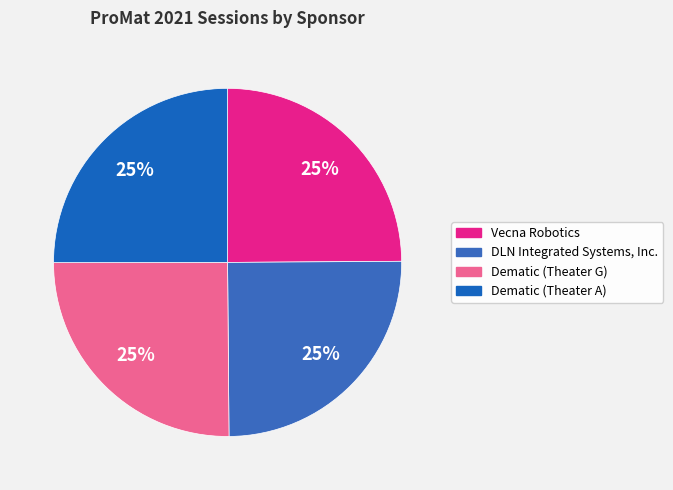

Is there any slice that represents more than half of the pie?

No